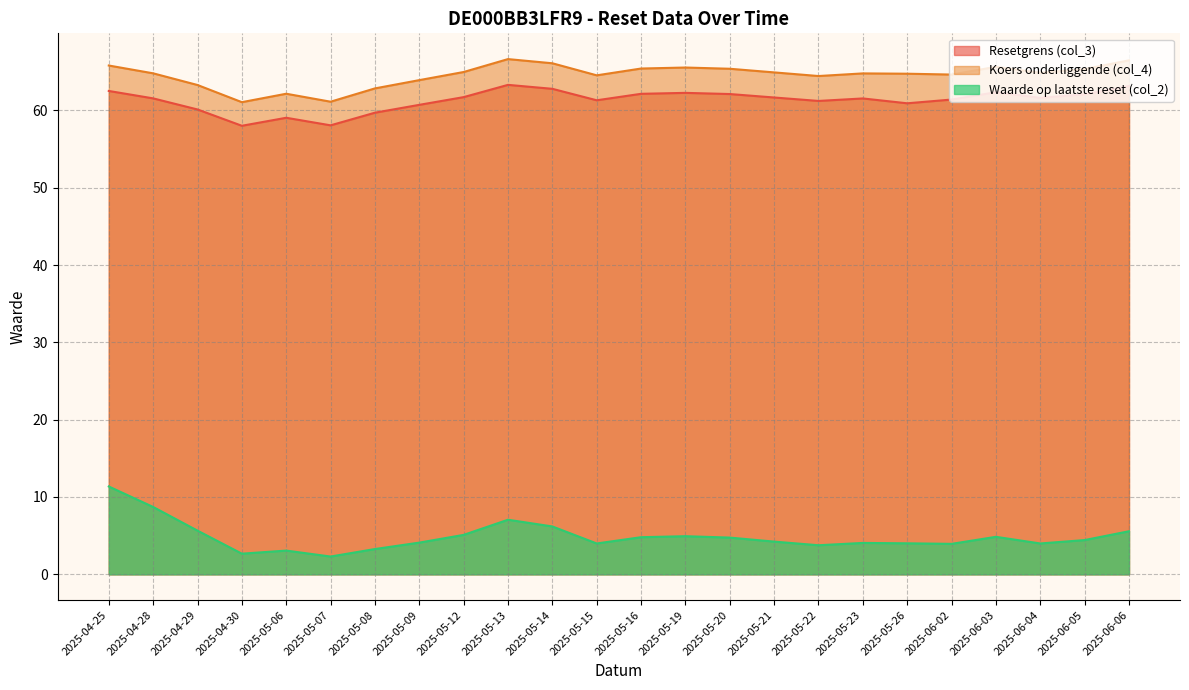

Does the chart have visible grid lines?

Yes